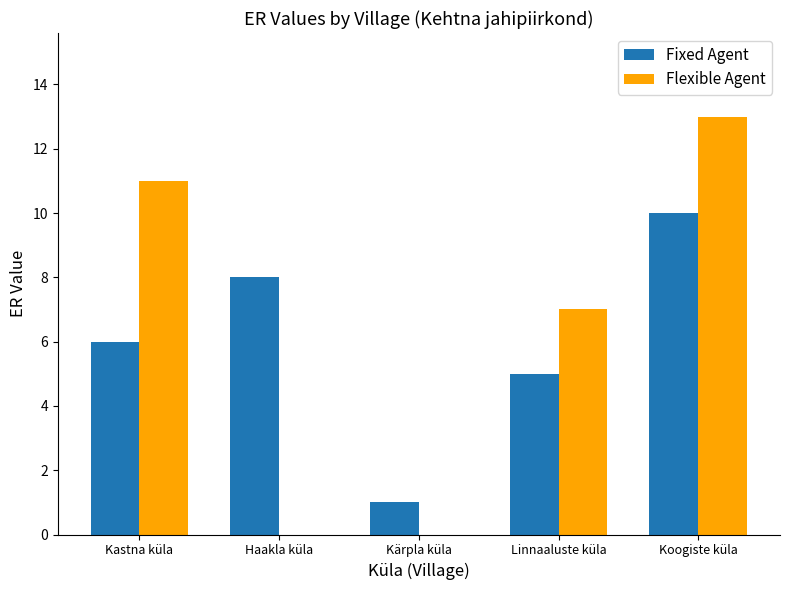

Is it true that Fixed Agent equals 8 at Linnaaluste küla?

False